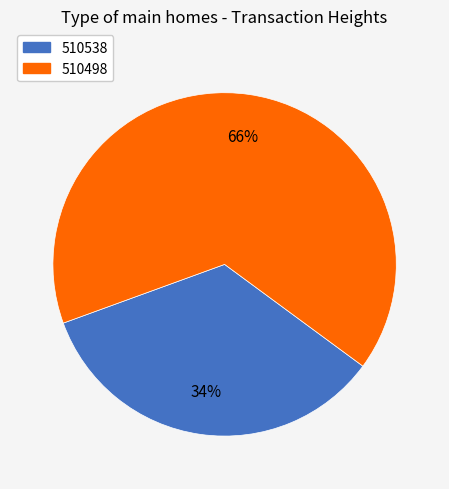

What is the largest slice in the pie chart?

510498